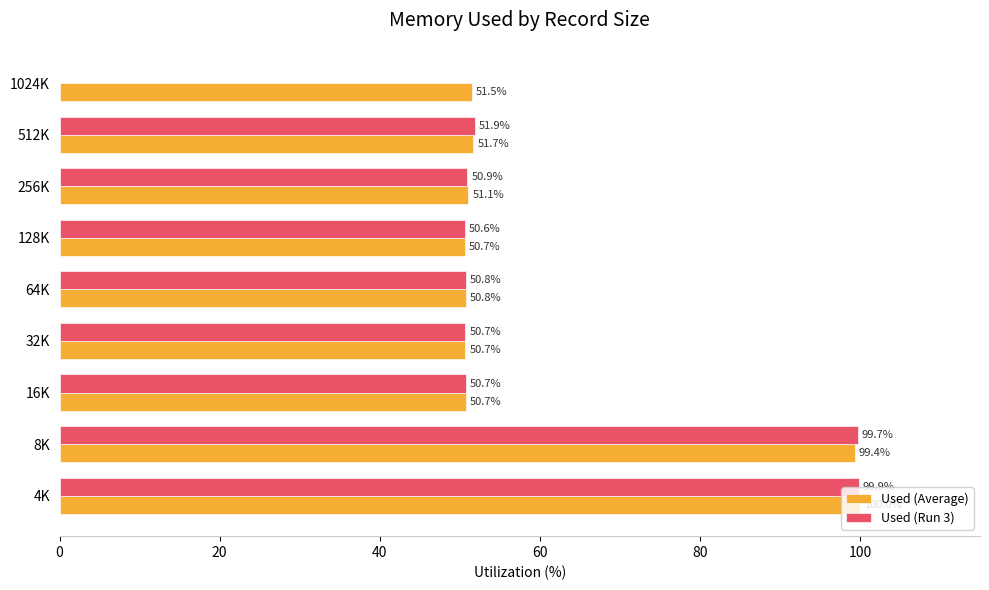

What is the sum of the Used (Run 3) values at 1024K and 512K?

51.9